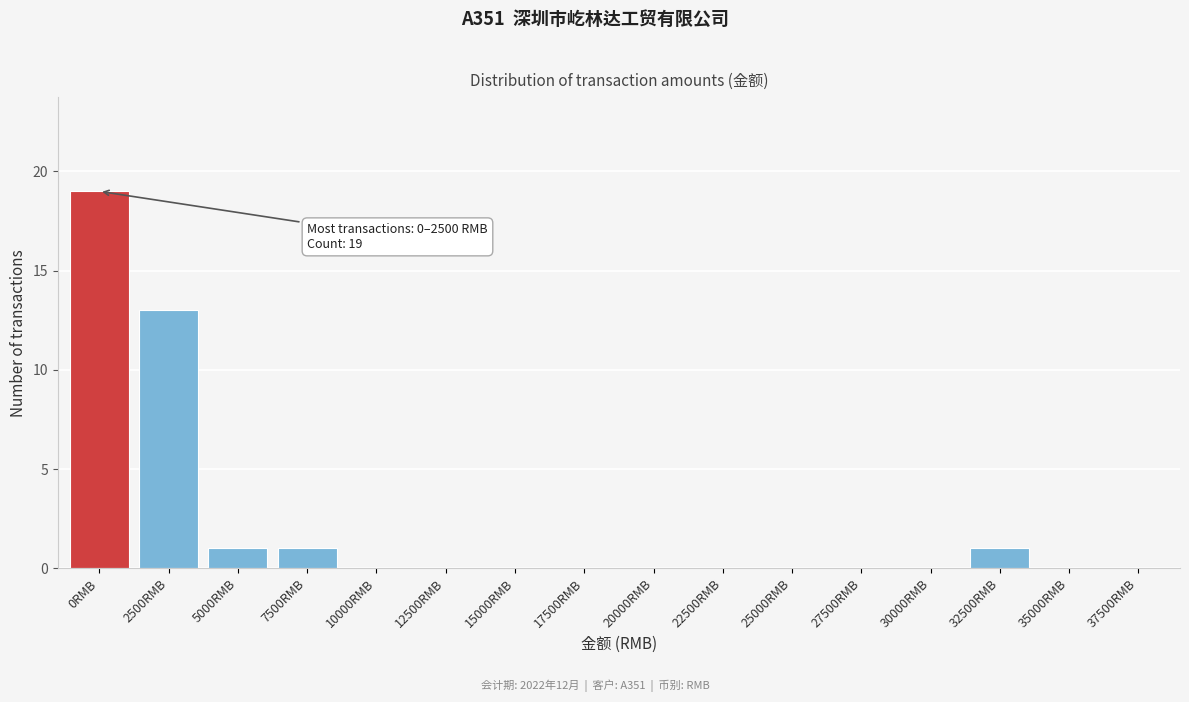

Reading left to right, list all the values displayed in this chart.

0RMB=19	2500RMB=13	5000RMB=1	7500RMB=1	10000RMB=0	12500RMB=0	15000RMB=0	17500RMB=0	20000RMB=0	22500RMB=0	25000RMB=0	27500RMB=0	30000RMB=0	32500RMB=1	35000RMB=0	37500RMB=0